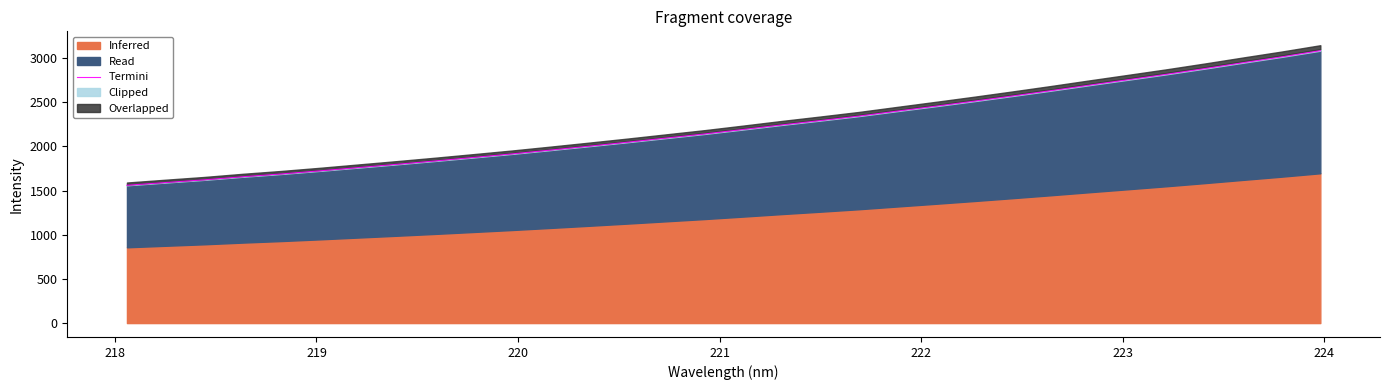

What is the smallest value displayed?

1560.7